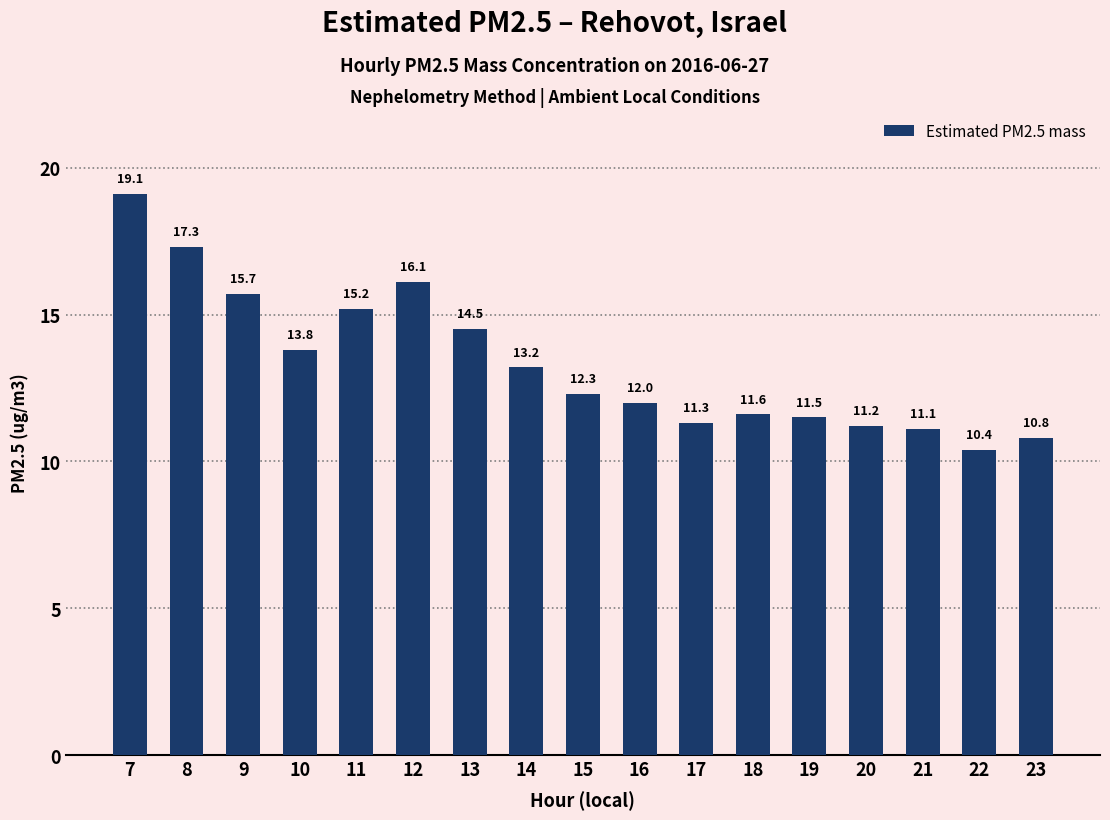

Rank the categories by value from lowest to highest.

22, 23, 21, 20, 17, 19, 18, 16, 15, 14, 10, 13, 11, 9, 12, 8, 7